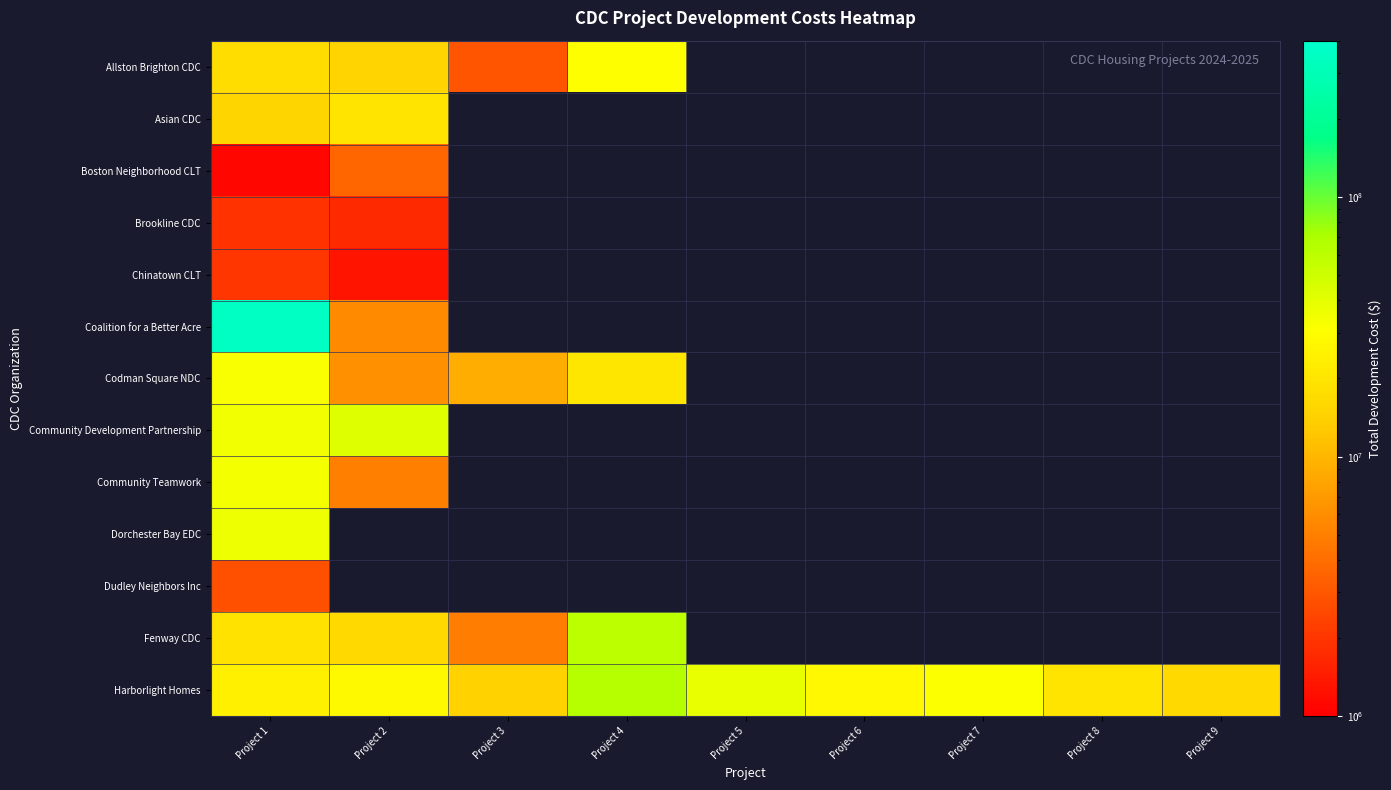

Which series has the largest total across all categories?

Harborlight Homes